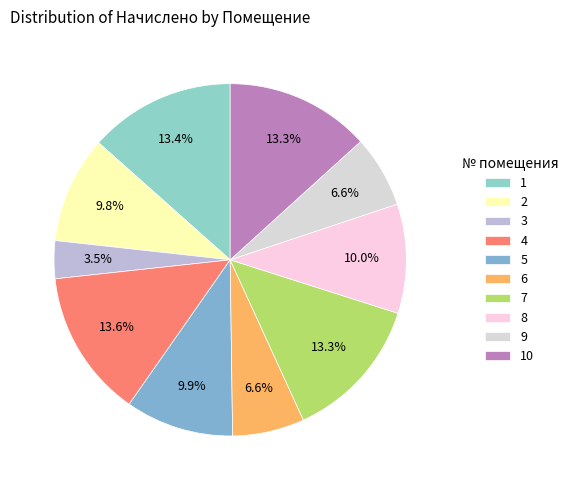

Rank the categories by value from highest to lowest.

4, 1, 10, 7, 8, 5, 2, 6, 9, 3